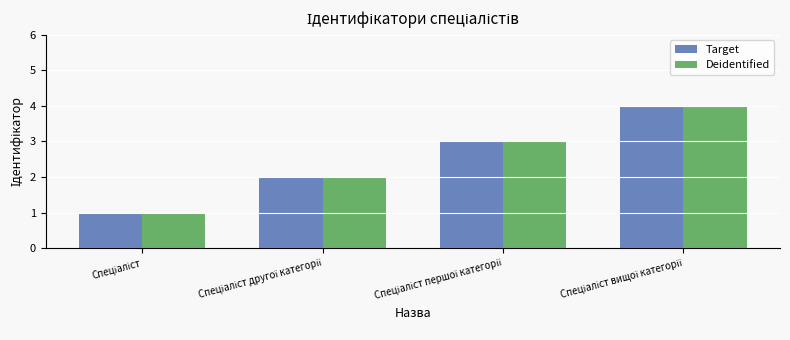

What is the maximum value for Target?

4